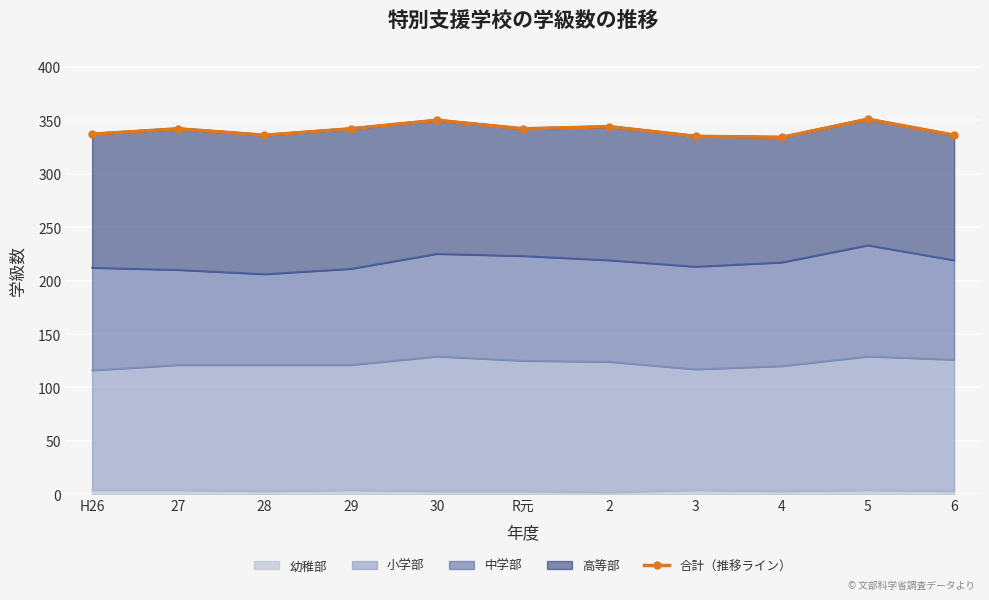

True or false: 合計 has more than 1 interior local peaks.

True